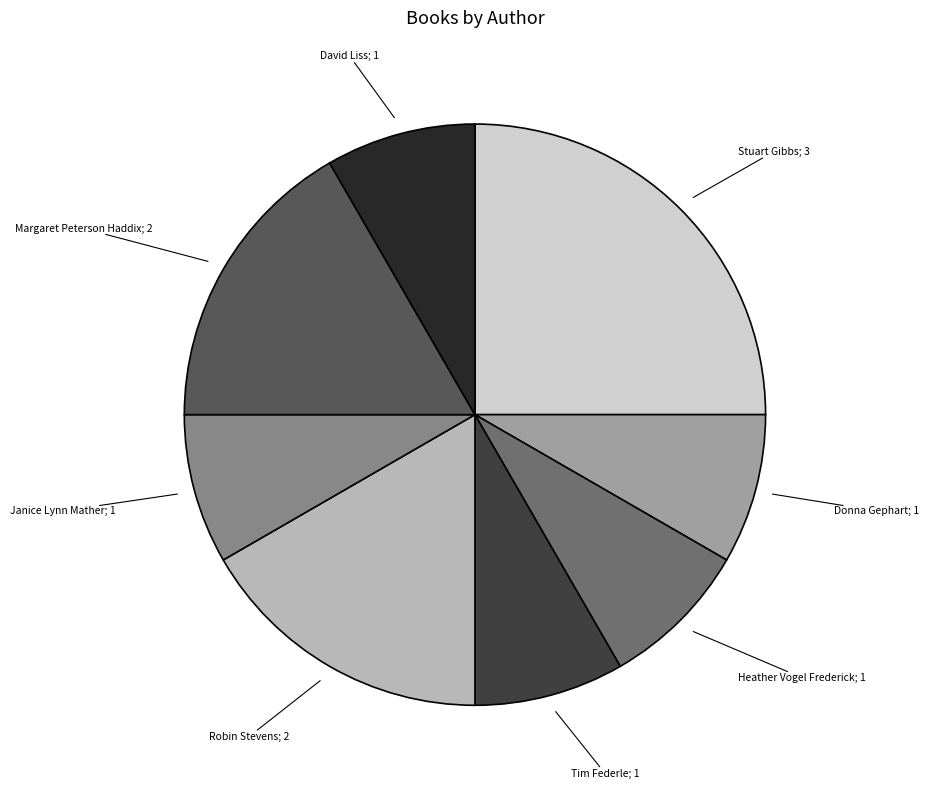

Is there a majority slice in this chart?

No